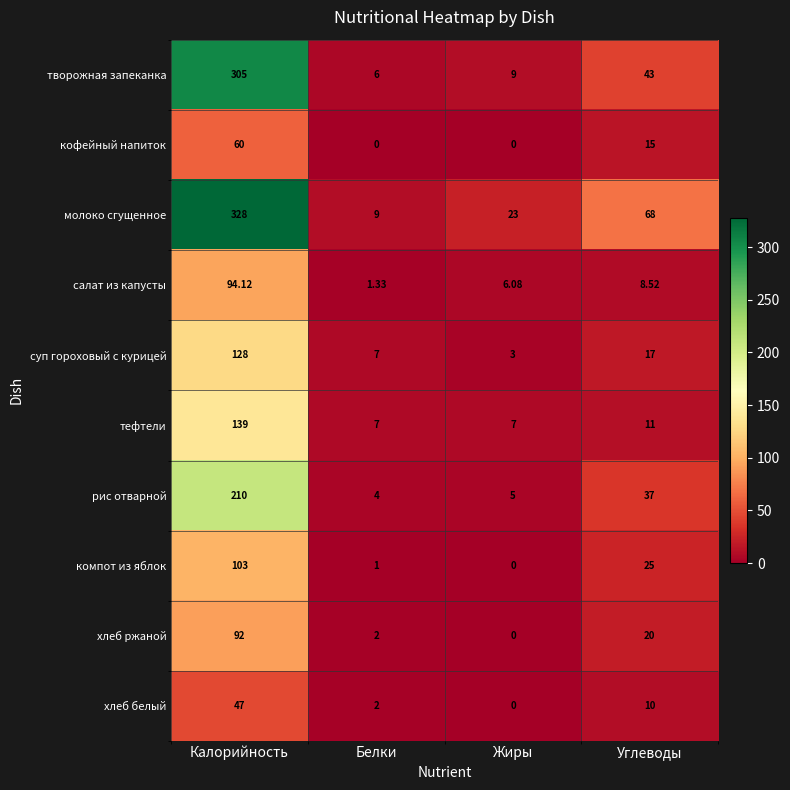

Between Калорийность and Жиры, which series saw the biggest shift?

молоко сгущенное